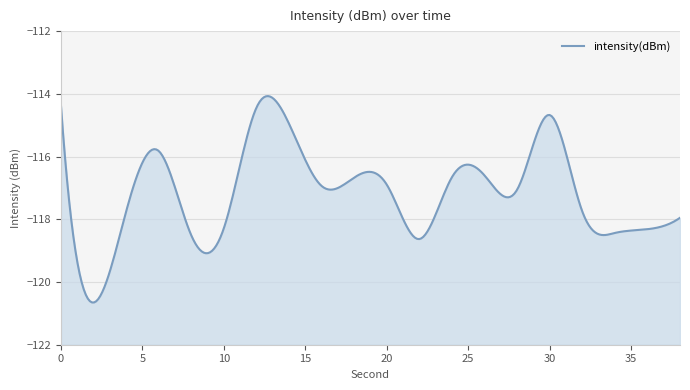

What value does the data have at 12?

-114.4